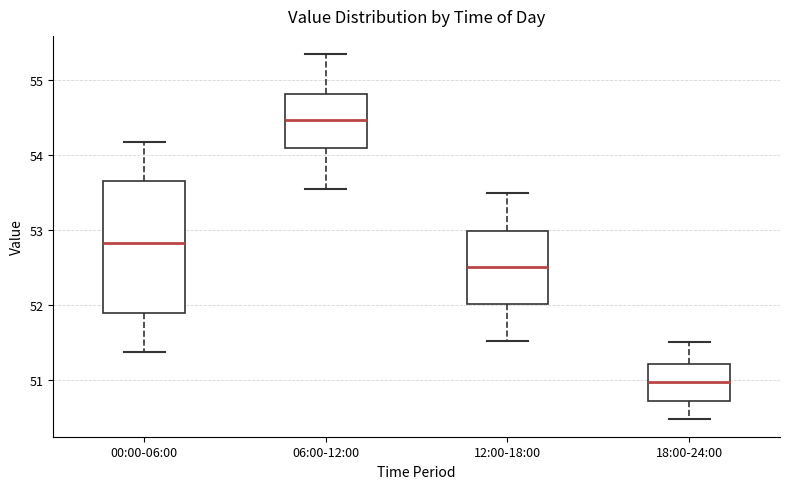

Which box has the lowest median line?

18:00-24:00